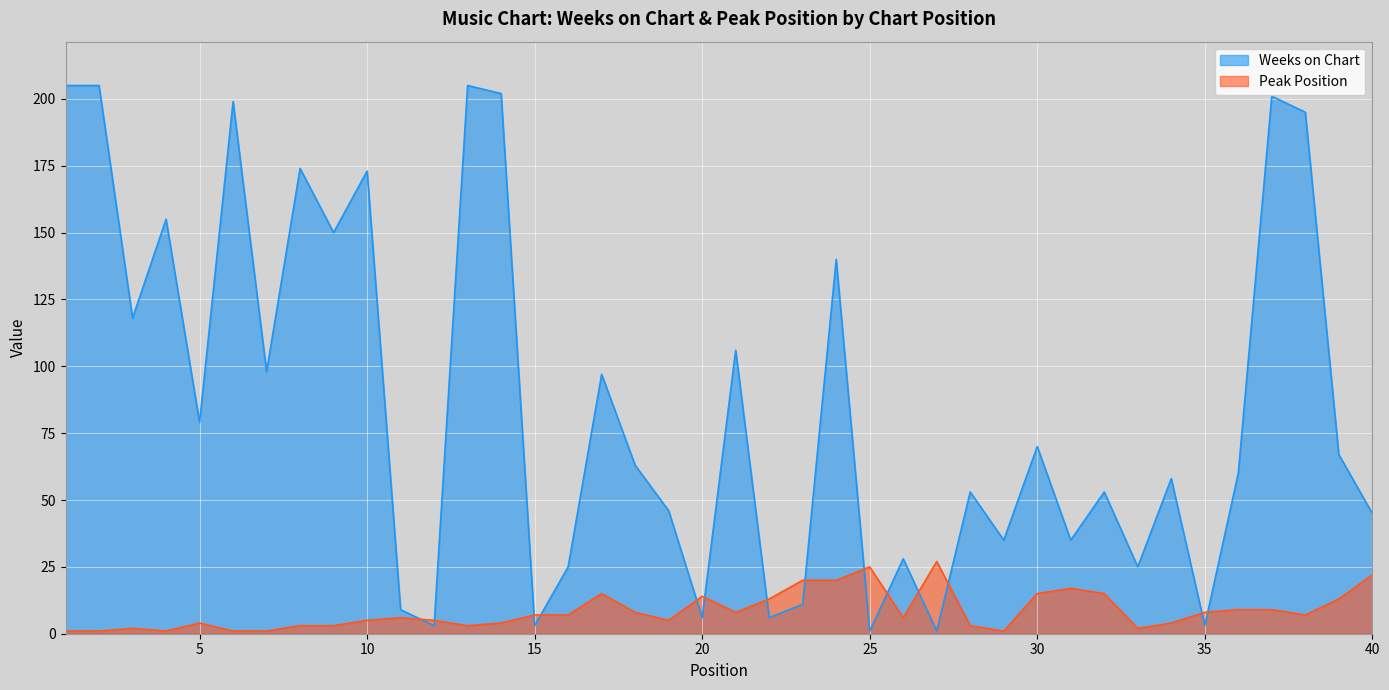

At which category does the chart reach its minimum across all series?

25